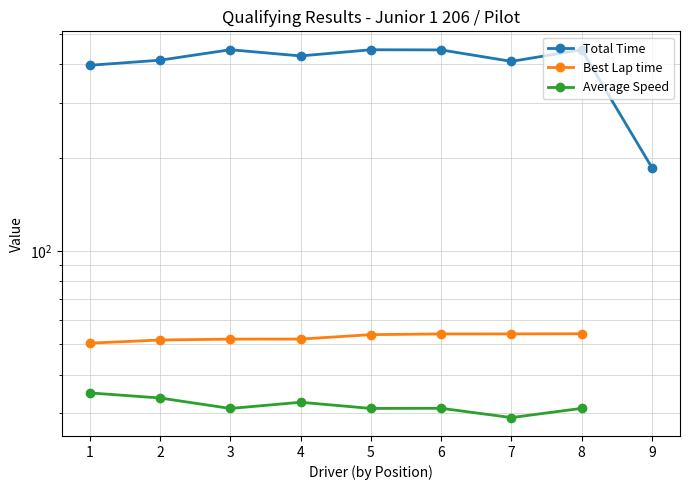

Which series changed the most between 5 and 9?

Total Time